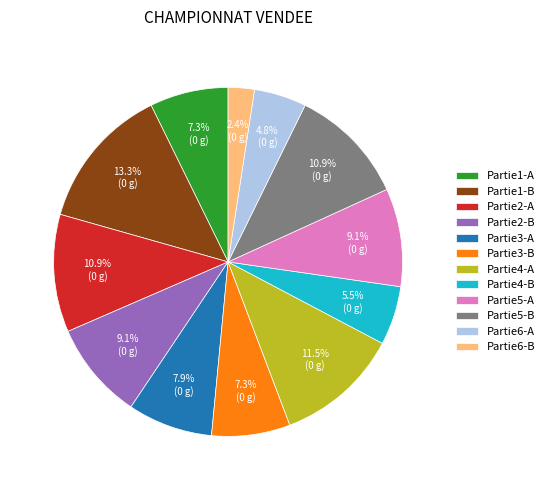

What portion of the pie excludes Partie6-A?

95.2%